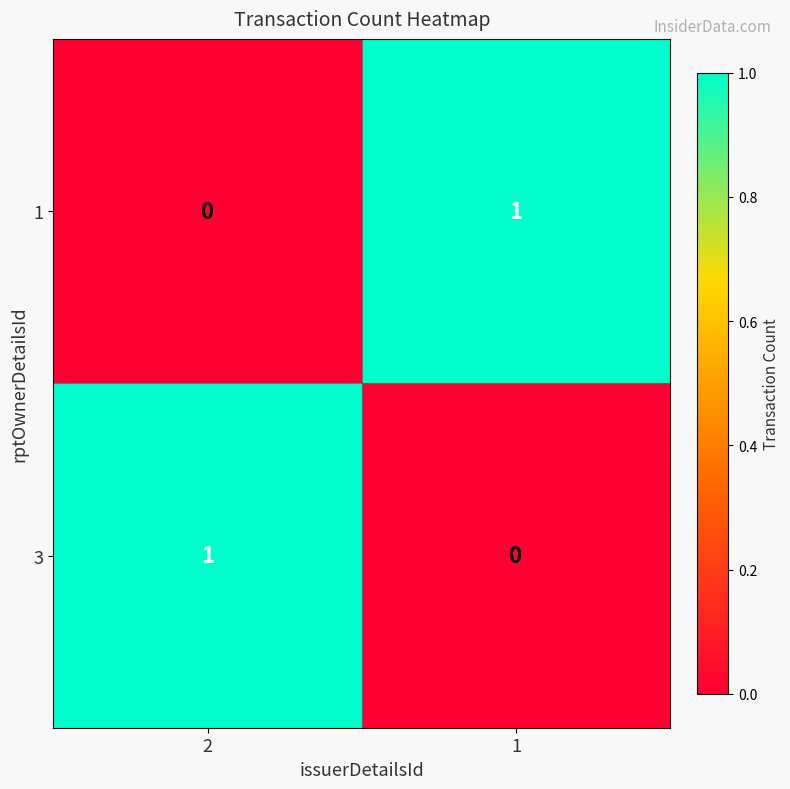

True or false: 1 has a value of 0 at 2.

True